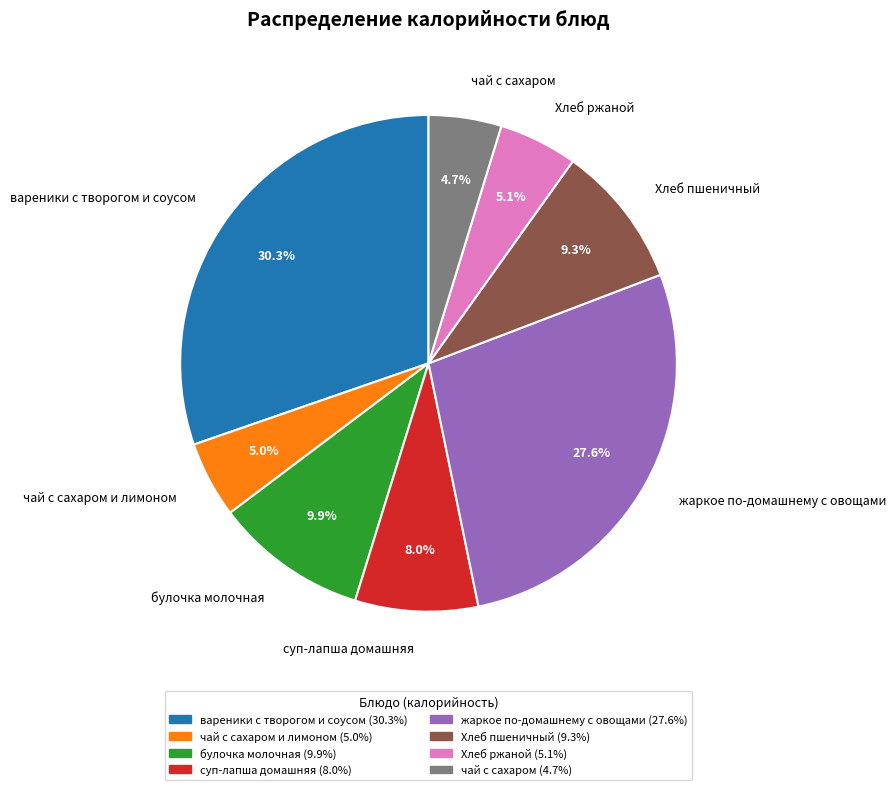

To the nearest percent, what is the combined percentage of вареники с творогом и соусом and Хлеб ржаной?

35%